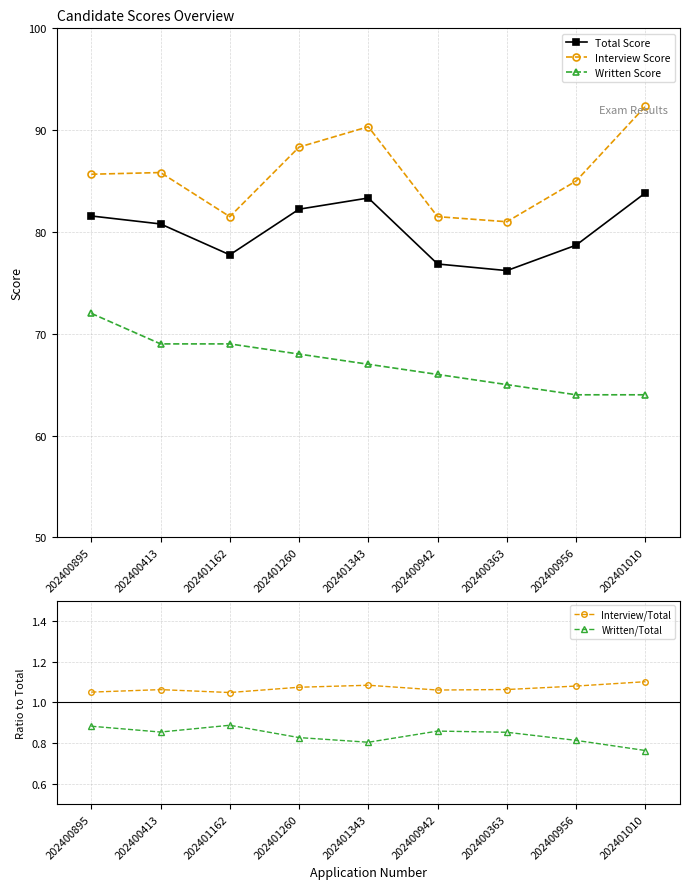

At 202401010, list the series in order from smallest to largest.

Written/Total, Interview/Total, Written Score, Total Score, Interview Score